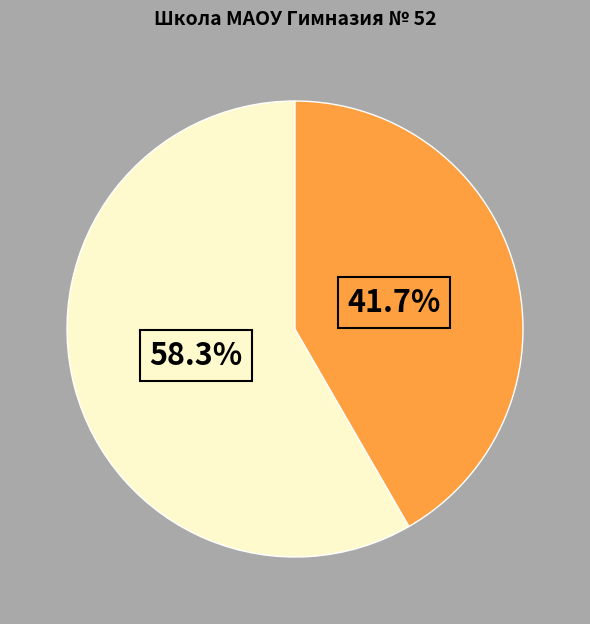

Is there any slice that represents more than half of the pie?

Yes